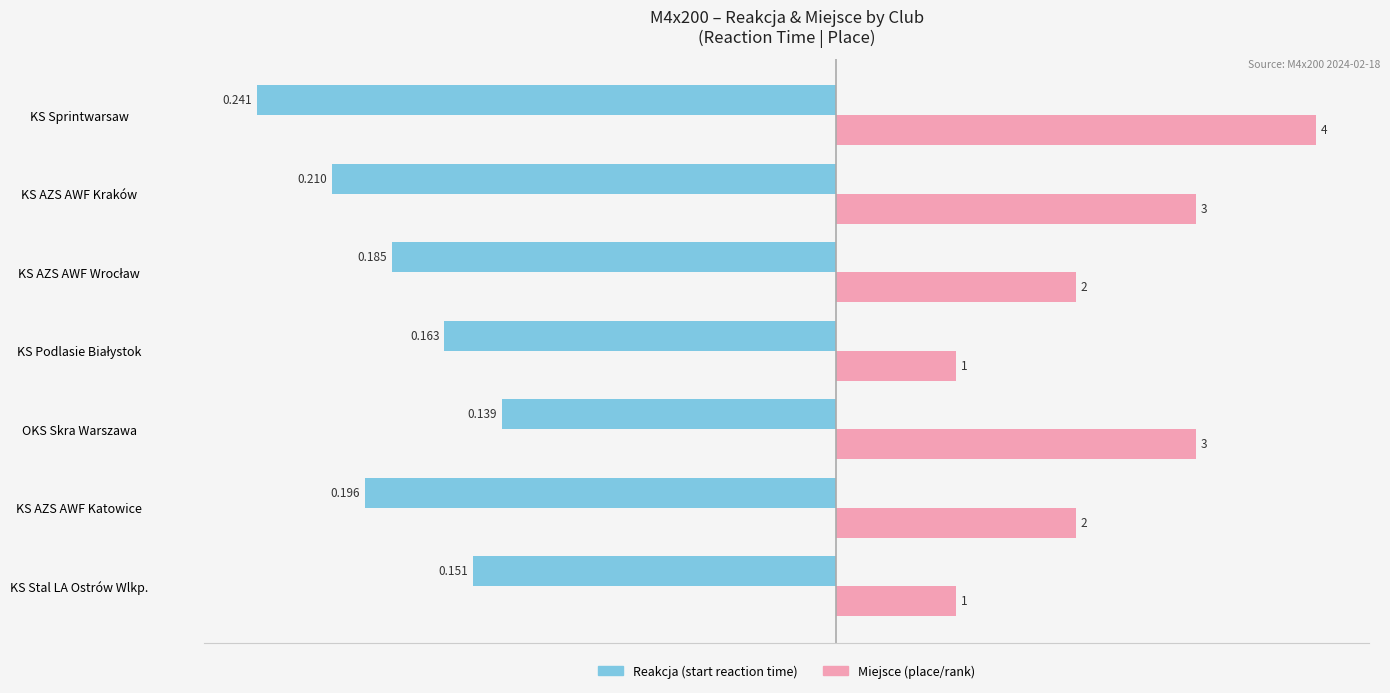

At which category is the sum across all series the highest?

OKS Skra Warszawa